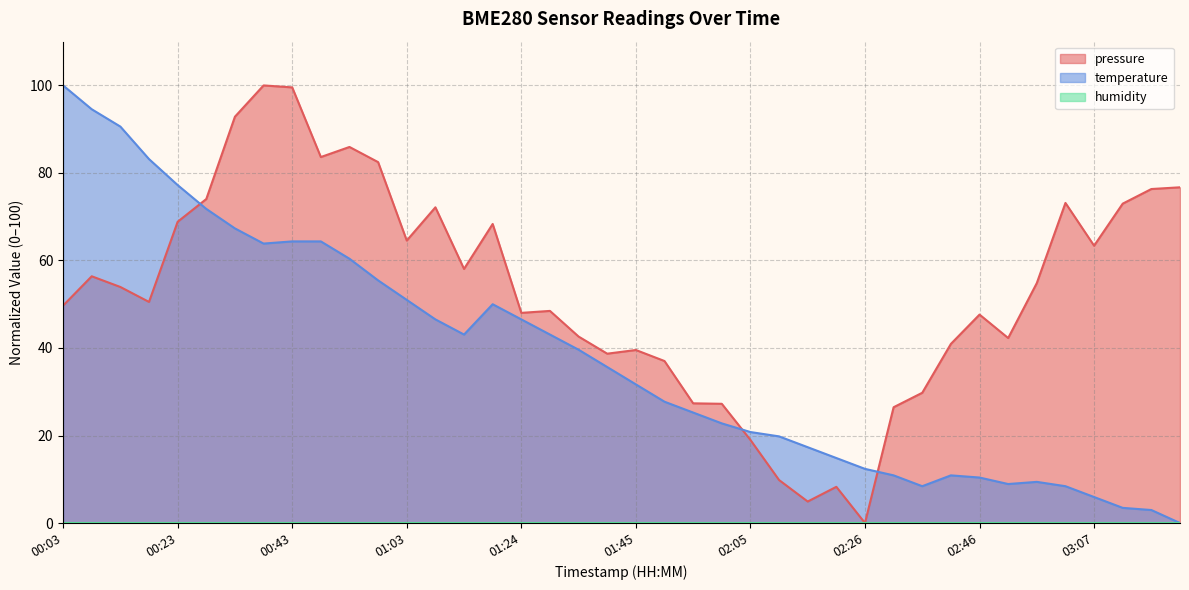

What is the greatest value displayed?

100.0